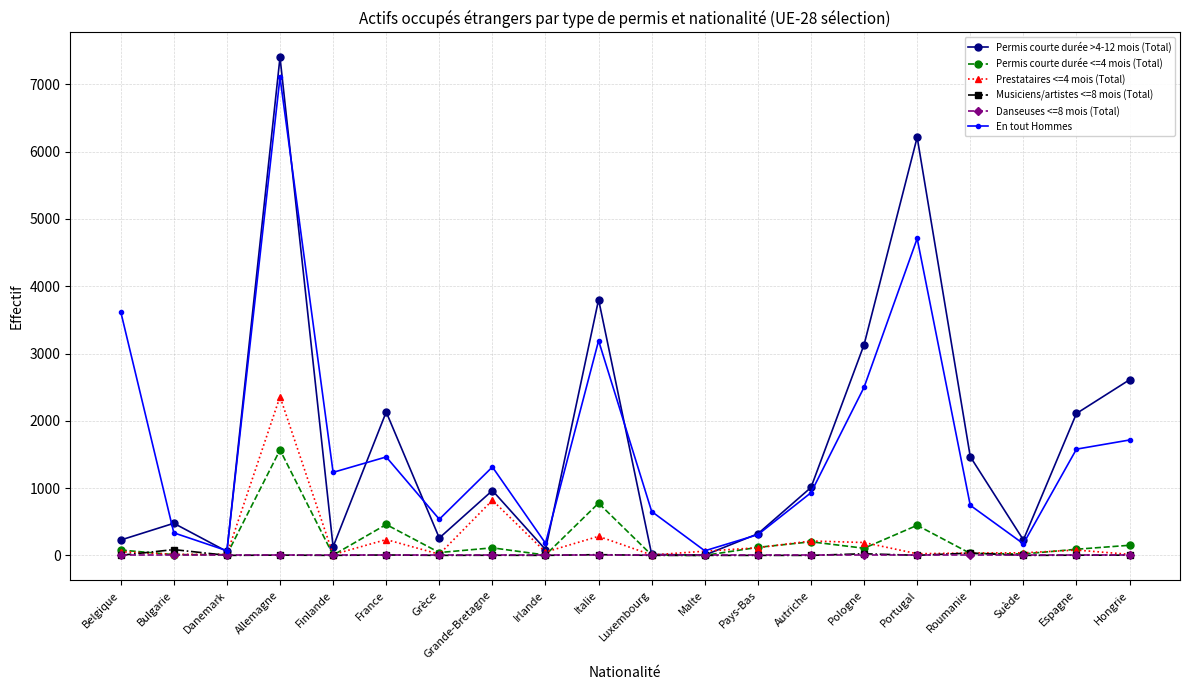

Which series has the widest spread of values?

Permis courte durée >4-12 mois (Total)